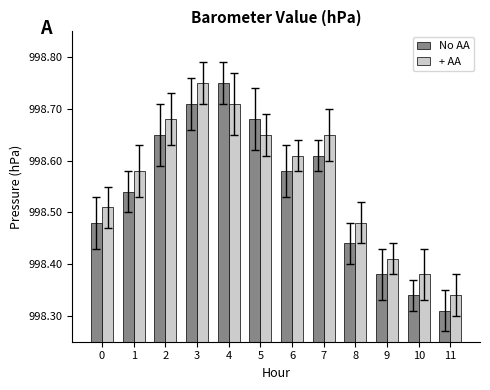

Which series has the largest total across all categories?

+ AA